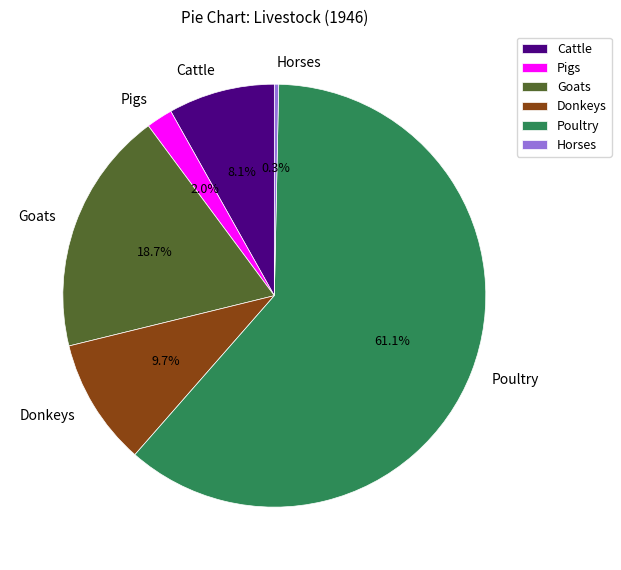

What is the smallest slice in the pie chart?

Horses